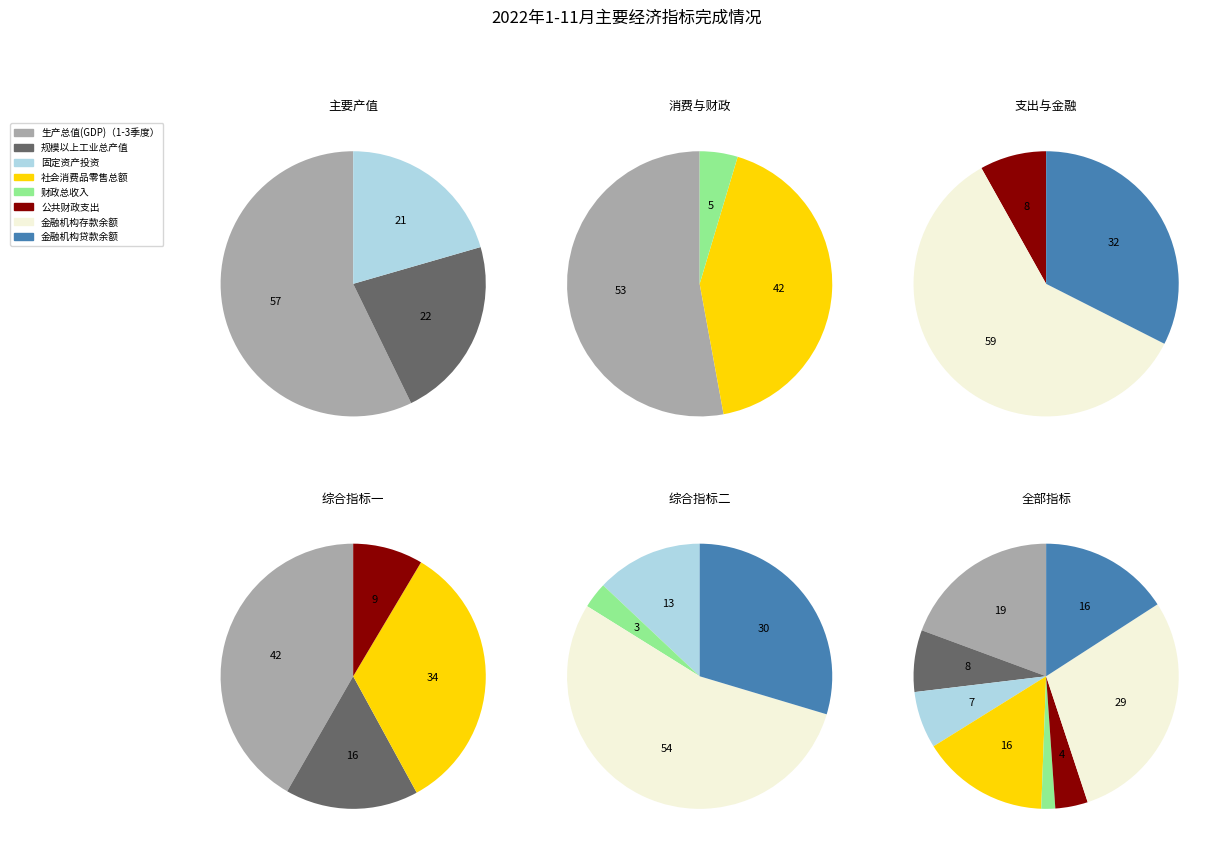

How much of the chart is everything except 公共财政支出?

96.0%